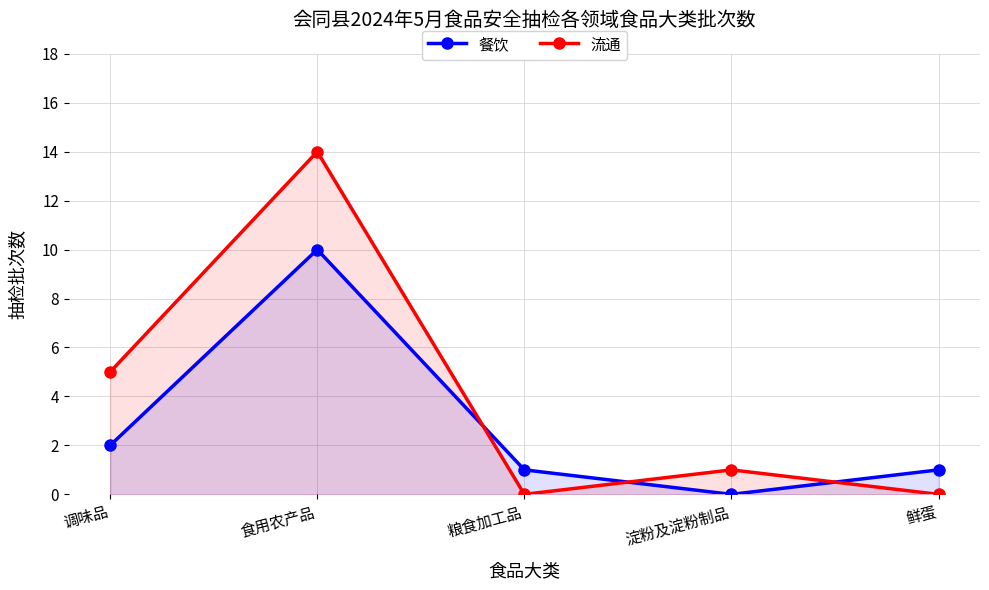

List the labels in order of 流通 value, largest first.

食用农产品, 调味品, 淀粉及淀粉制品, 粮食加工品, 鲜蛋